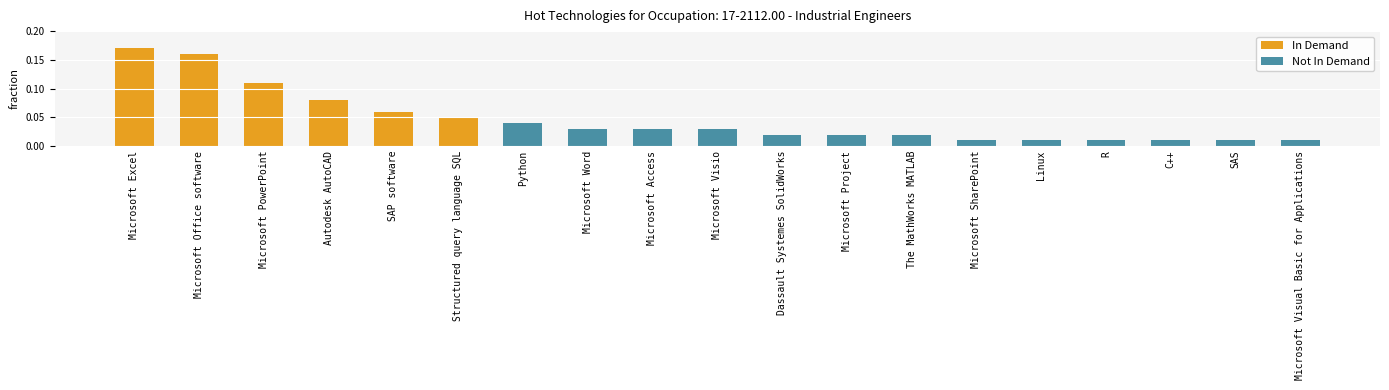

Reading right to left, what are all the values shown in this chart?

In Demand: Microsoft Visual Basic for Applications=0	SAS=0	C++=0	R=0	Linux=0	Microsoft SharePoint=0	The MathWorks MATLAB=0	Microsoft Project=0	Dassault Systemes SolidWorks=0	Microsoft Visio=0	Microsoft Access=0	Microsoft Word=0	Python=0	Structured query language SQL=5	SAP software=6	Autodesk AutoCAD=8	Microsoft PowerPoint=11	Microsoft Office software=16	Microsoft Excel=17
Not In Demand: Microsoft Visual Basic for Applications=1	SAS=1	C++=1	R=1	Linux=1	Microsoft SharePoint=1	The MathWorks MATLAB=2	Microsoft Project=2	Dassault Systemes SolidWorks=2	Microsoft Visio=3	Microsoft Access=3	Microsoft Word=3	Python=4	Structured query language SQL=0	SAP software=0	Autodesk AutoCAD=0	Microsoft PowerPoint=0	Microsoft Office software=0	Microsoft Excel=0